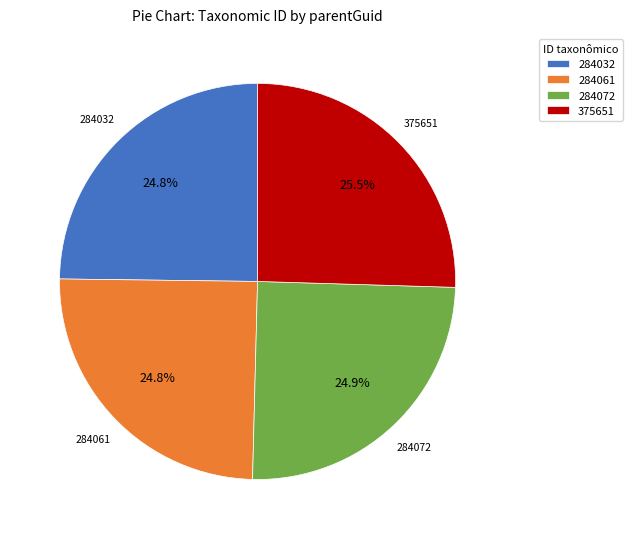

What percentage do 375651 and 284072 together represent?

50.4%